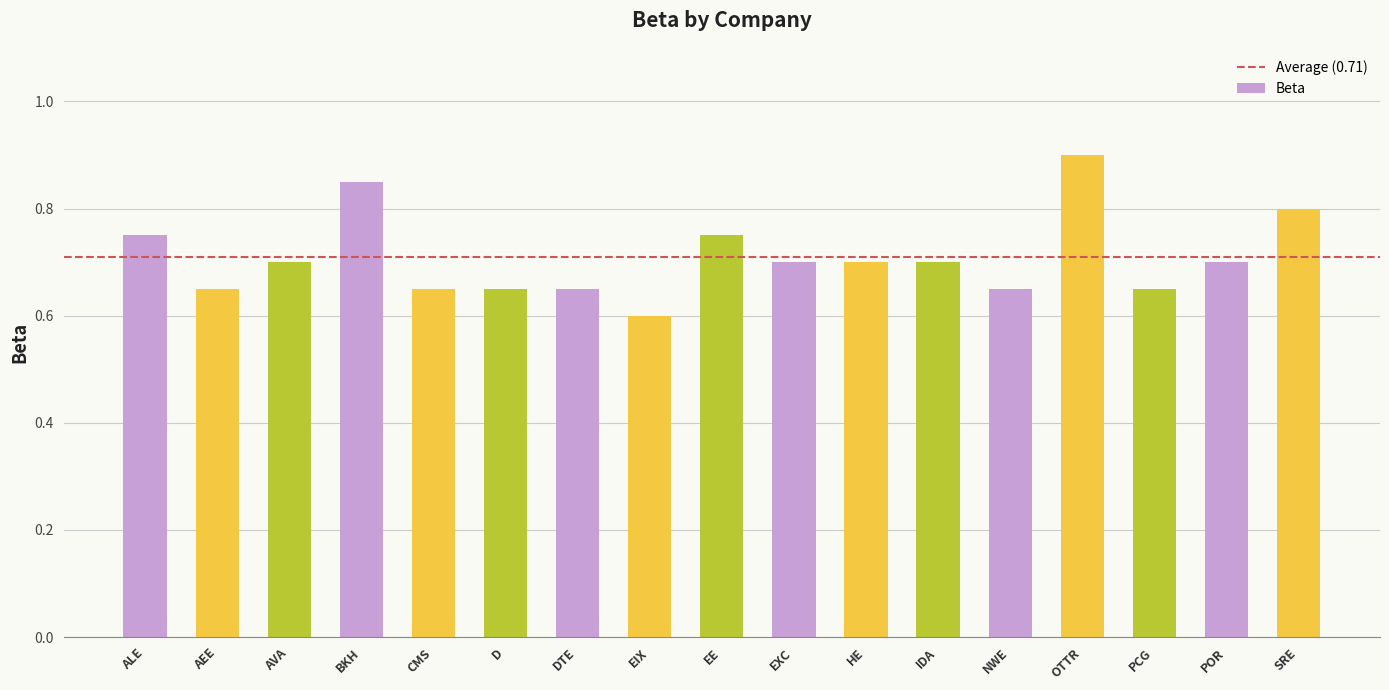

What is the difference between the maximum and minimum values?

0.3